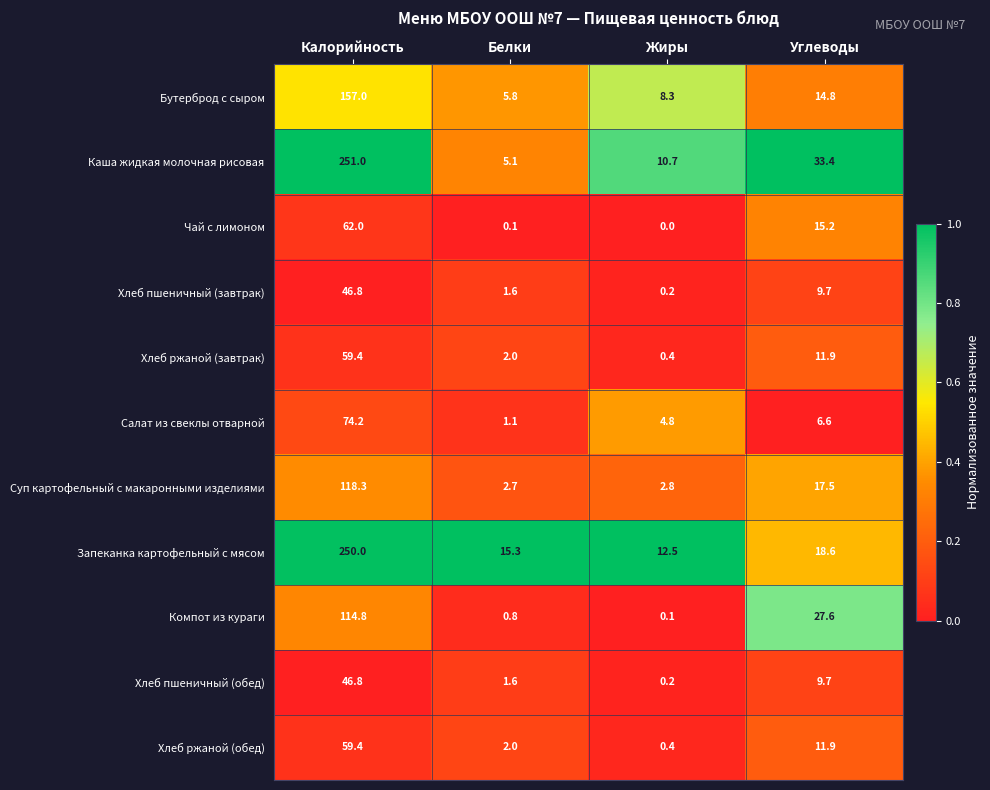

What is the lowest value of the Суп картофельный с макаронными изделиями series?

2.7